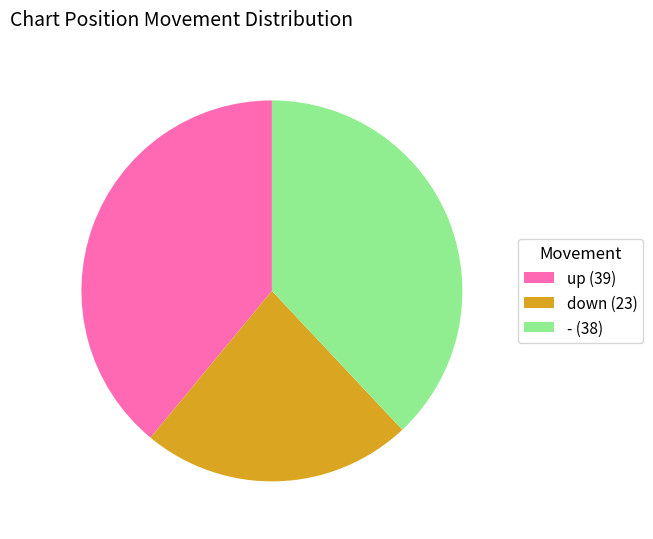

Rank the categories by value from lowest to highest.

down, -, up